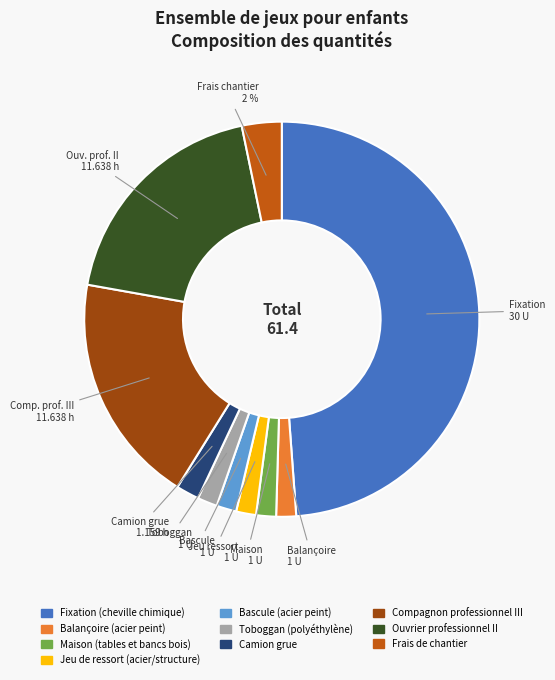

Which category has the smallest portion of the pie?

Balançoire (acier peint)